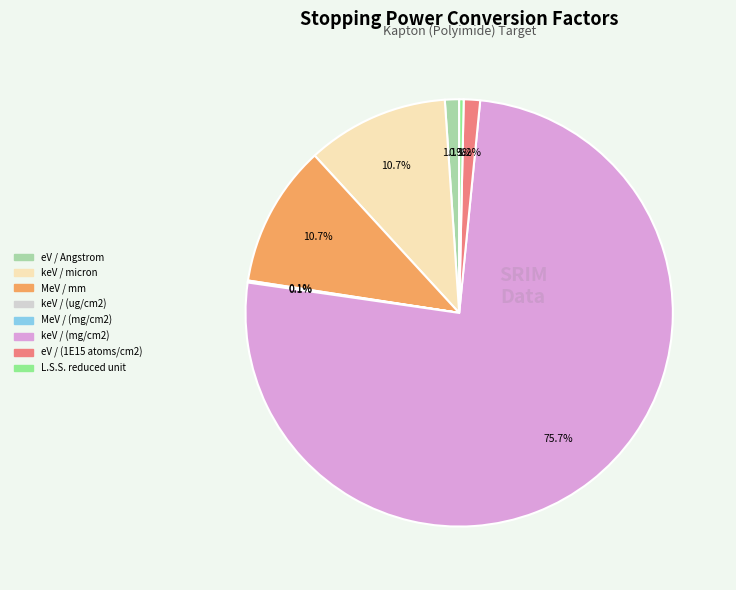

Which category has the biggest portion of the pie?

keV / (mg/cm2)